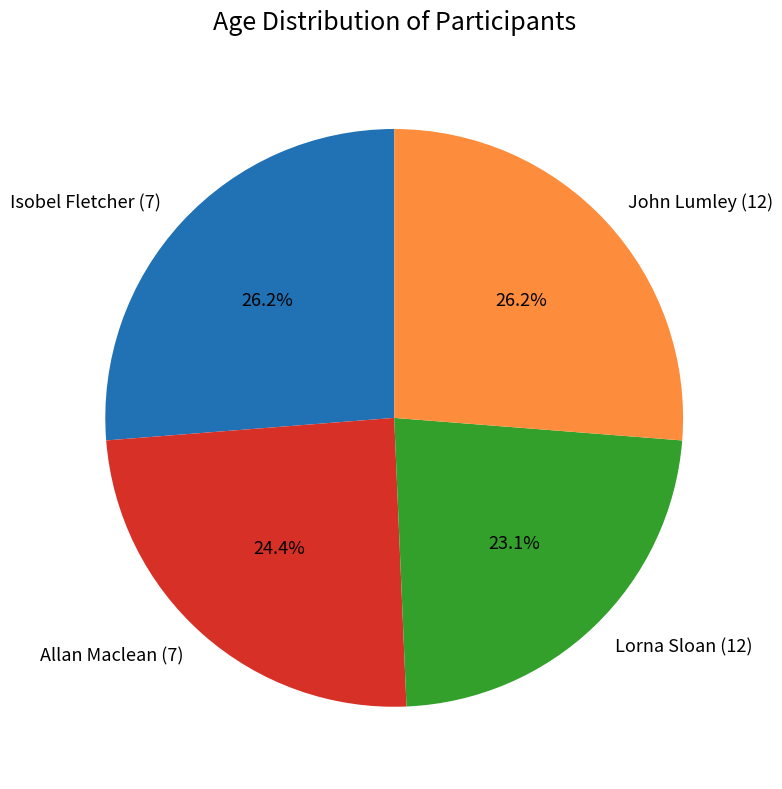

Is there any slice that represents more than half of the pie?

No